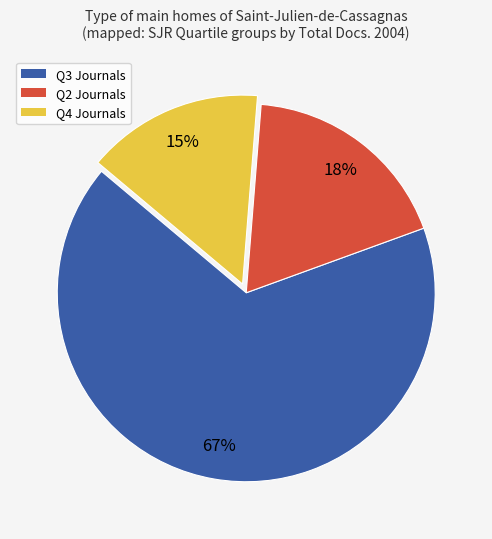

What percentage is the Q3 Journals slice, to the nearest percent?

67%